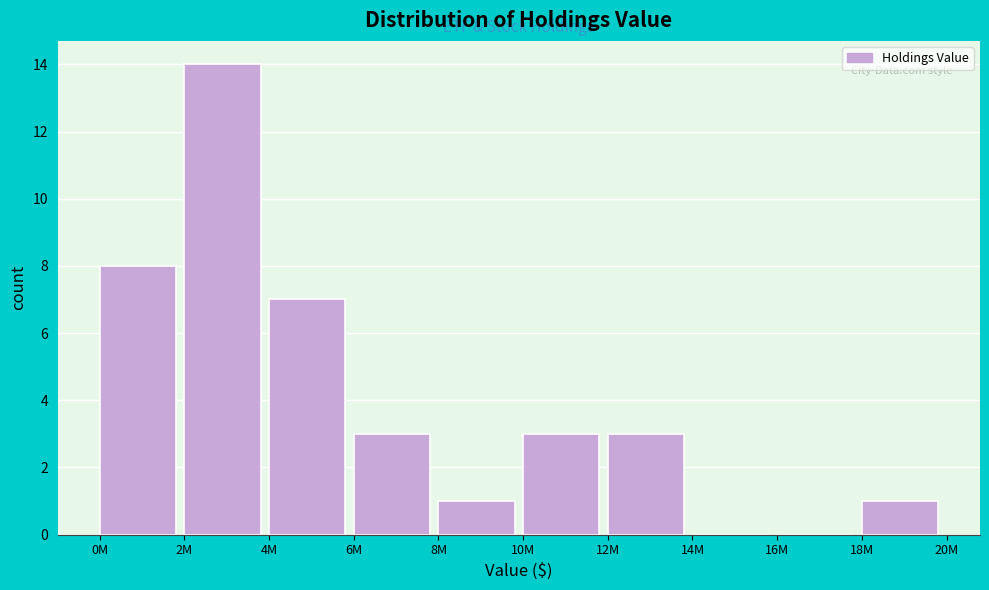

Reading left to right, what are all the values shown in this chart?

0M=8	2M=14	4M=7	6M=3	8M=1	10M=3	12M=3	14M=0	16M=0	18M=1